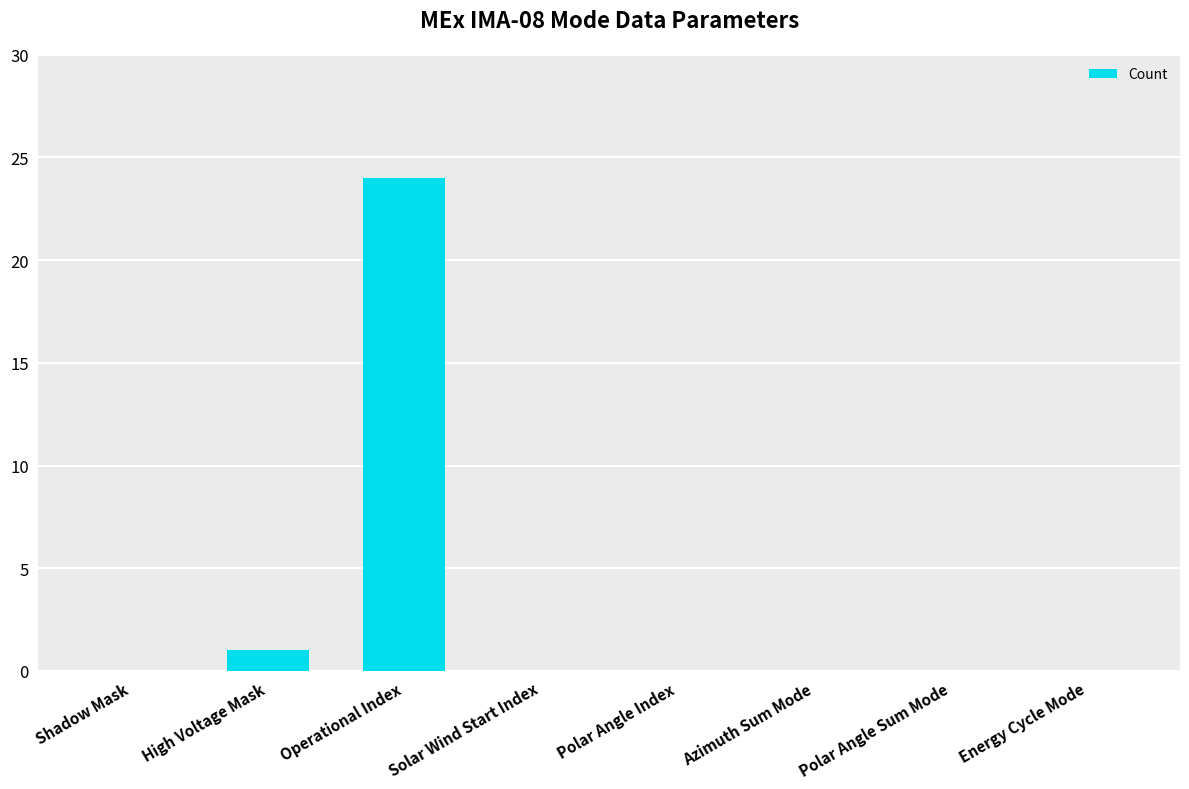

Reading right to left, extract all data points from this chart.

0	0	0	0	0	24	1	0